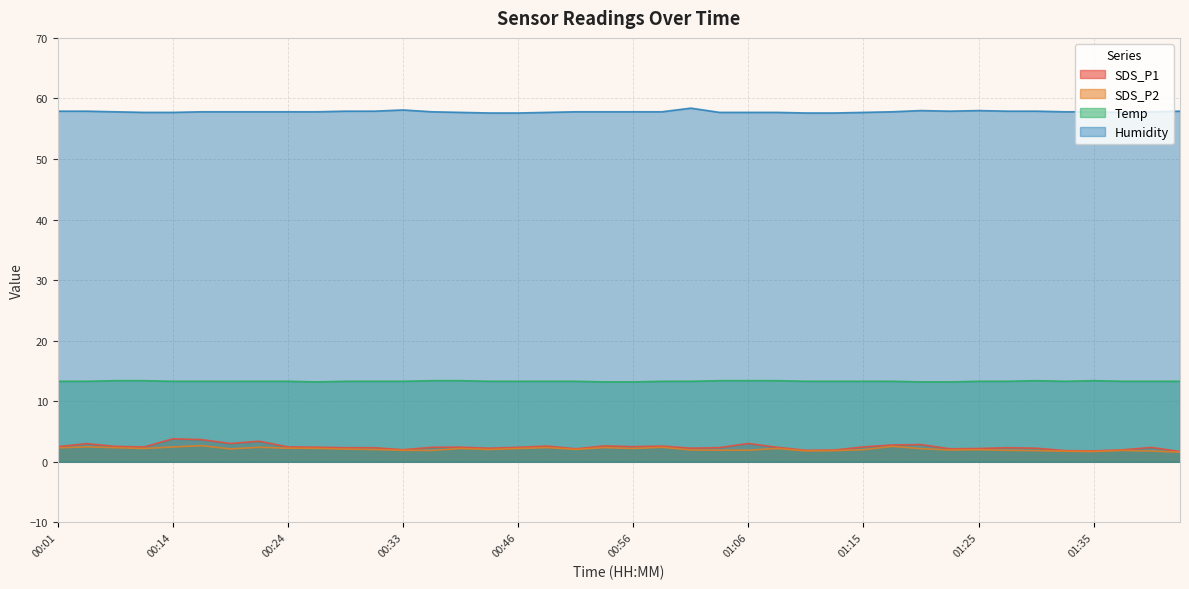

At which category does the chart reach its minimum across all series?

01:42